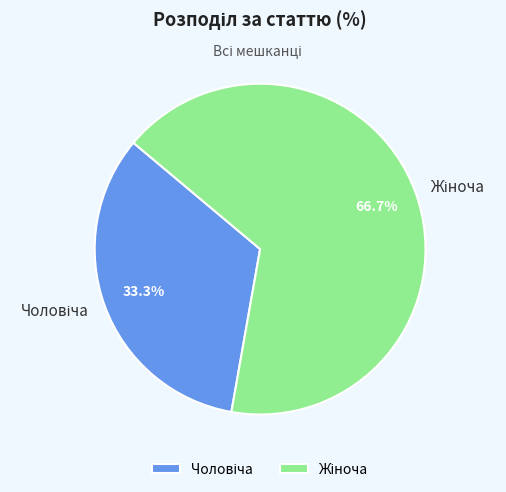

To the nearest percent, what is the average slice percentage?

50%